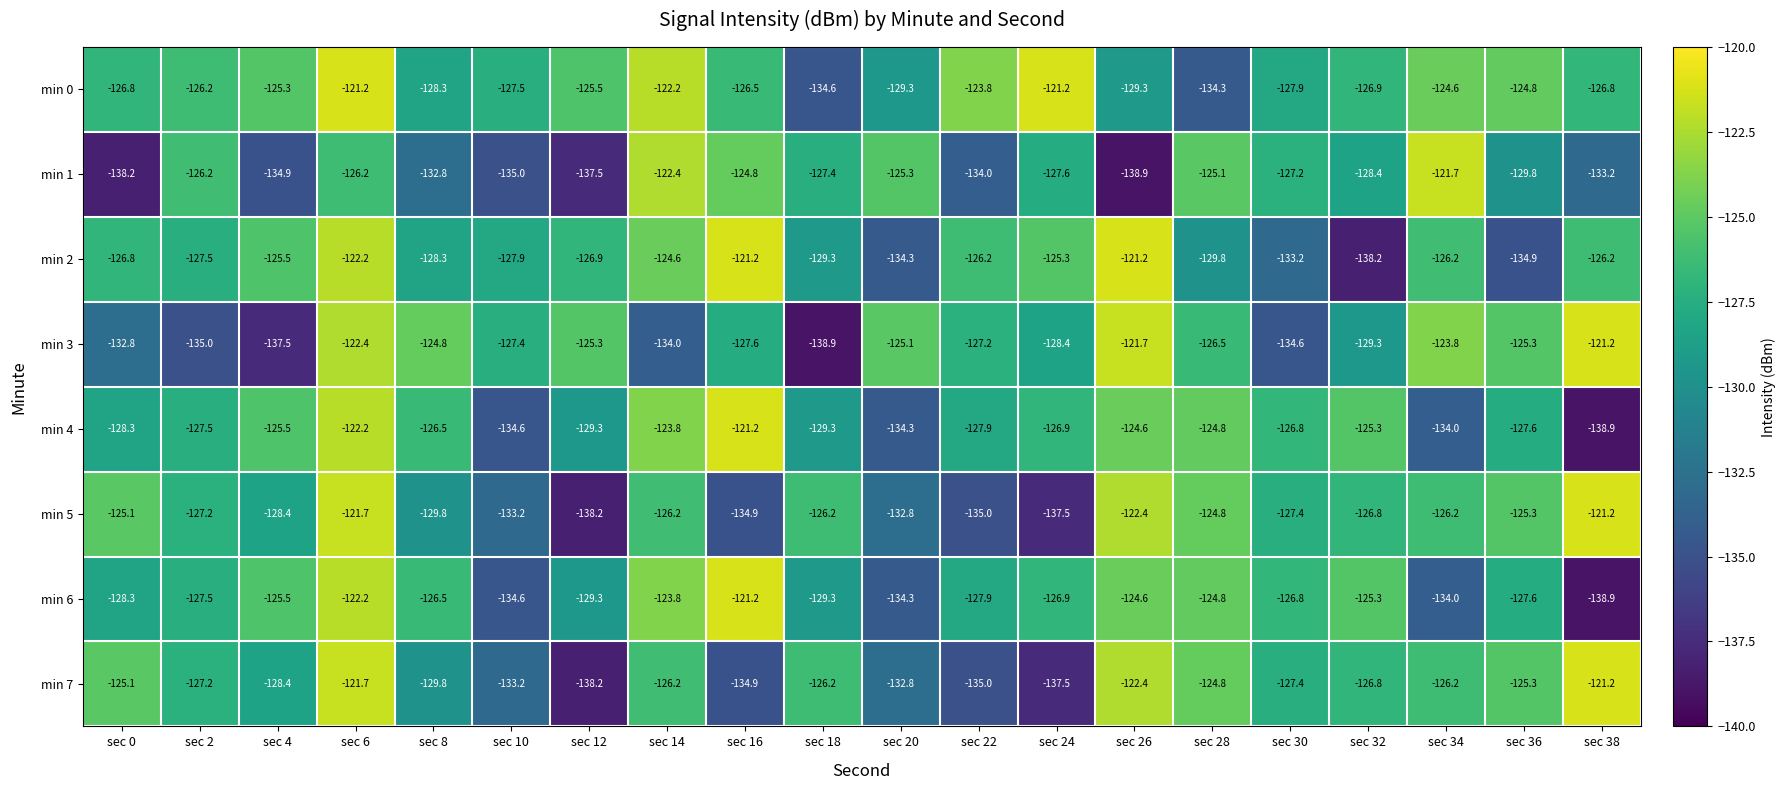

Is the value of min 3 at sec 14 greater than the value of min 6 at sec 2?

No